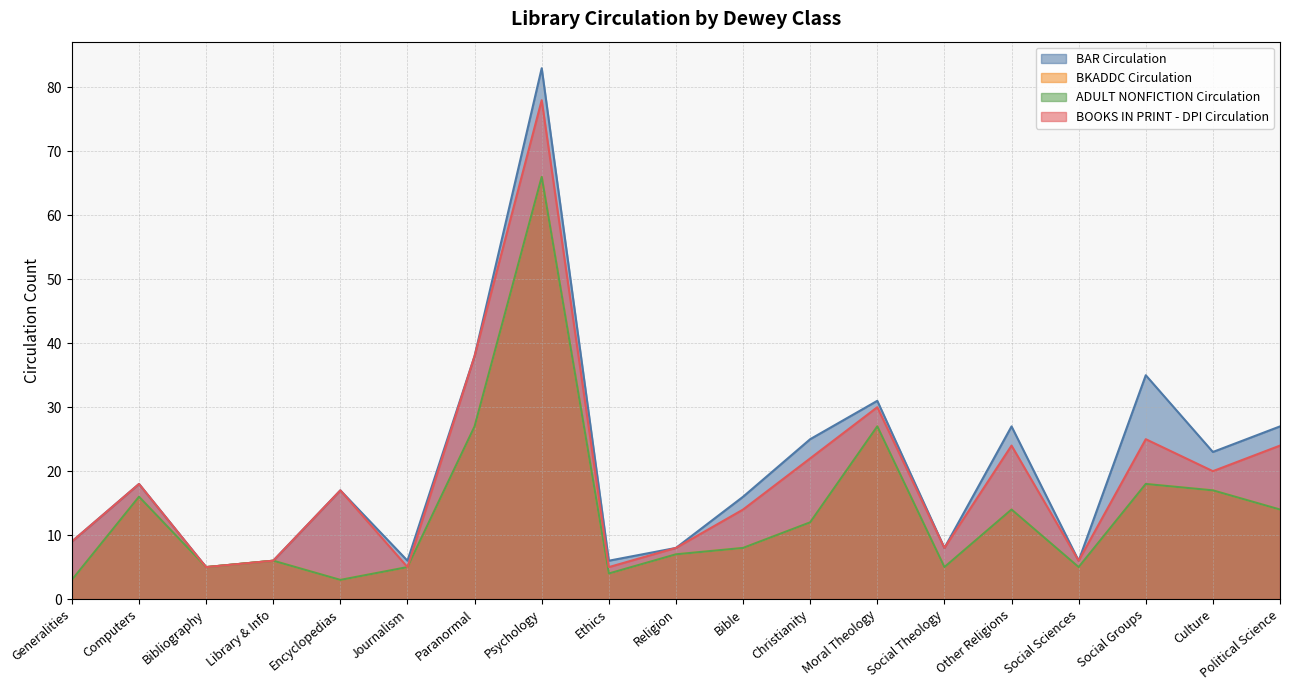

What is the value of the ADULT NONFICTION Circulation point at the 6th from the left?

5